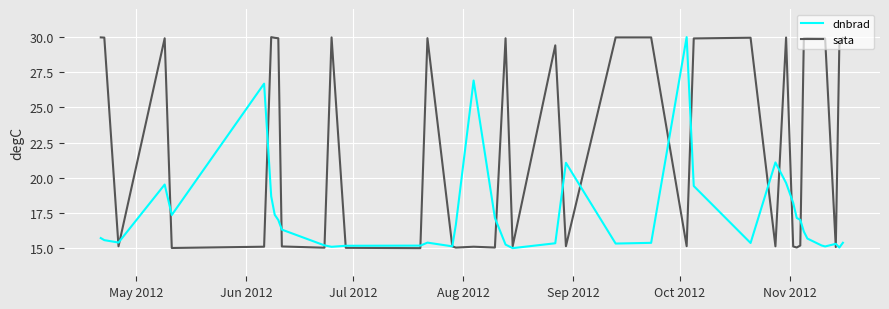

What is the smallest value displayed?

15.0